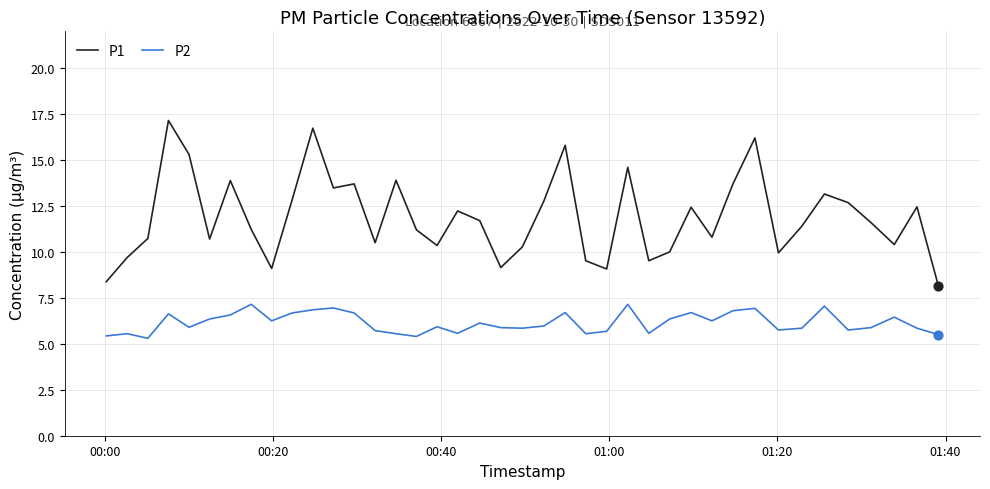

Which series has the largest range (max minus min)?

P1